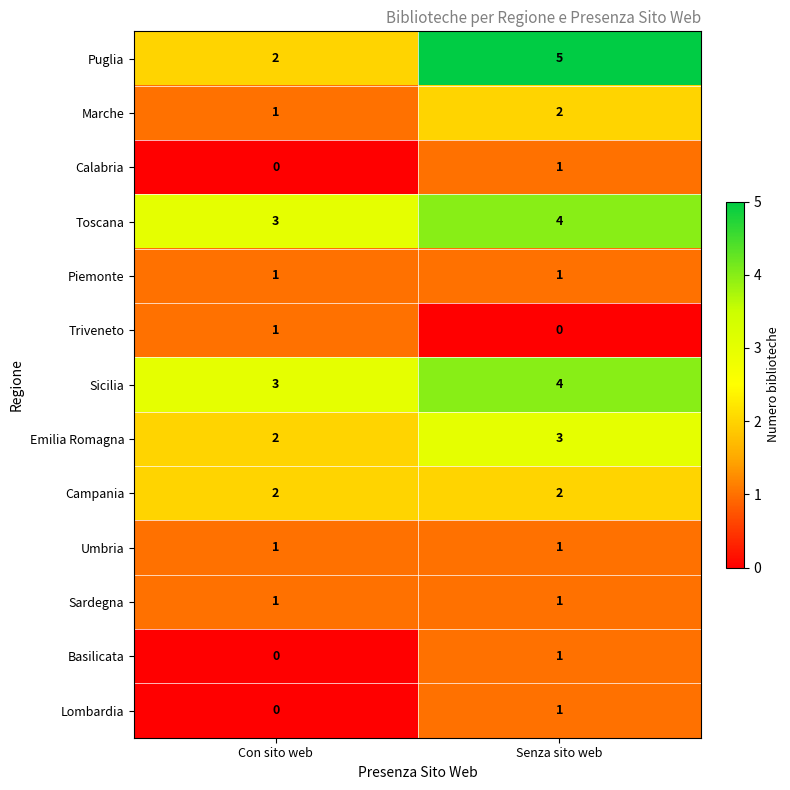

What is the approximate value of Puglia at Senza sito web?

5